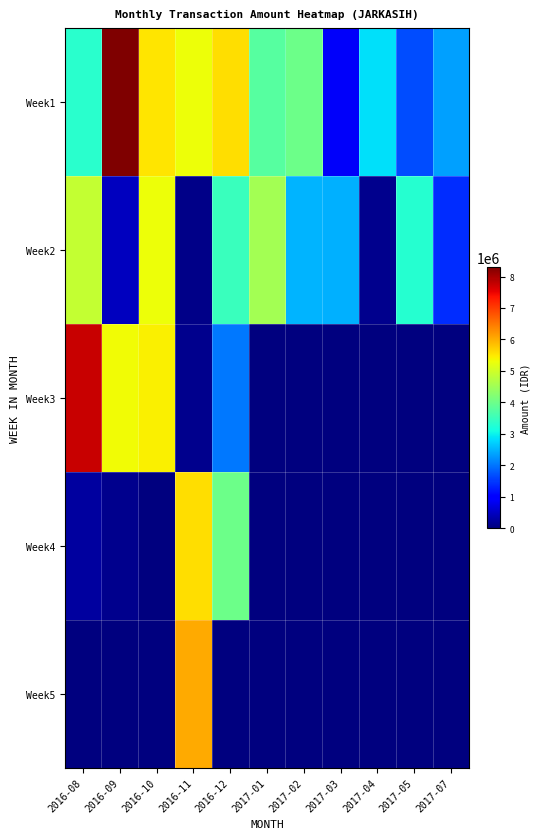

At which category is the sum across all series the highest?

2016-11